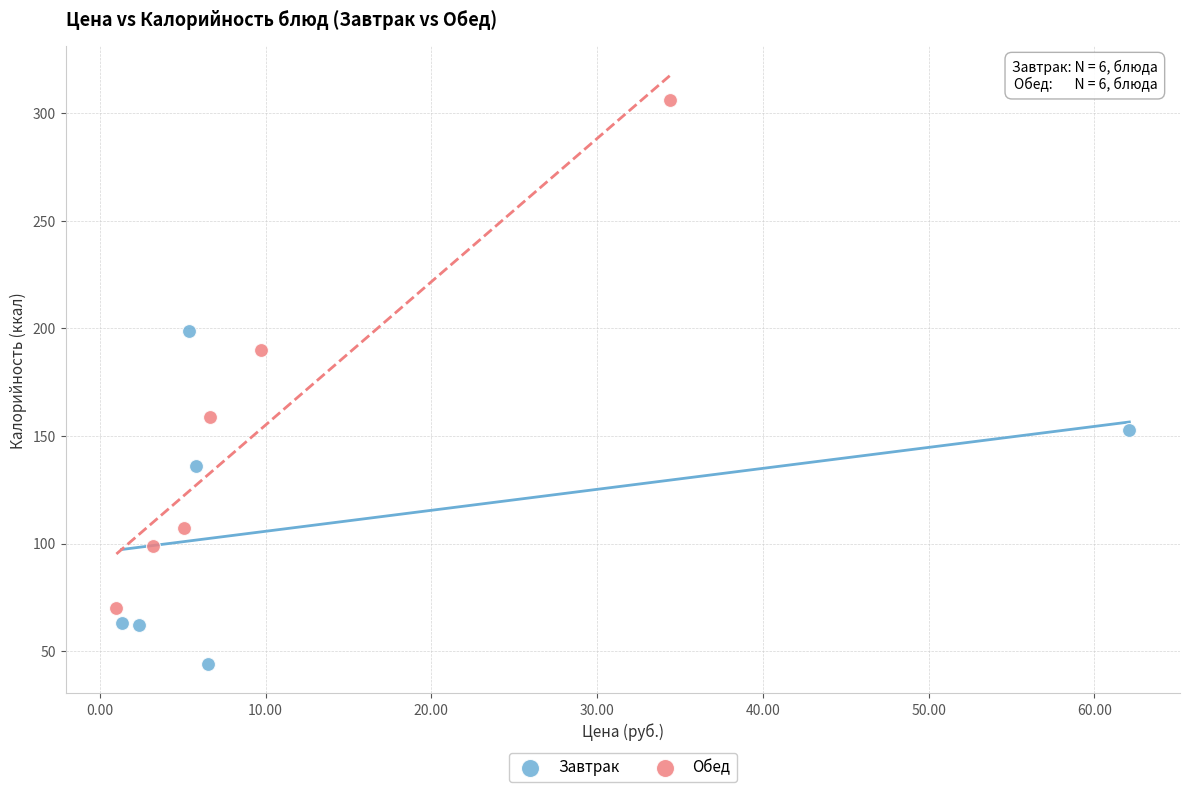

Which series reaches the maximum Y coordinate?

Обед